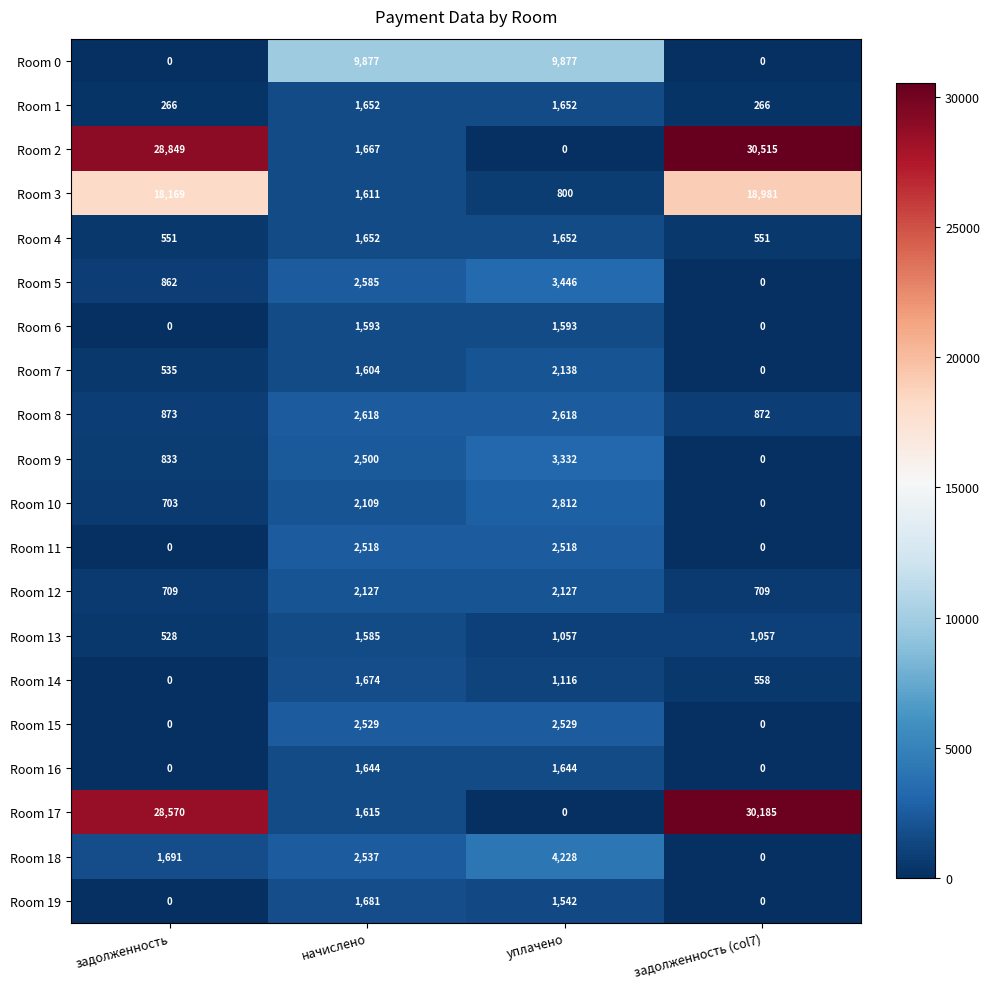

How many series are shown in this chart?

20